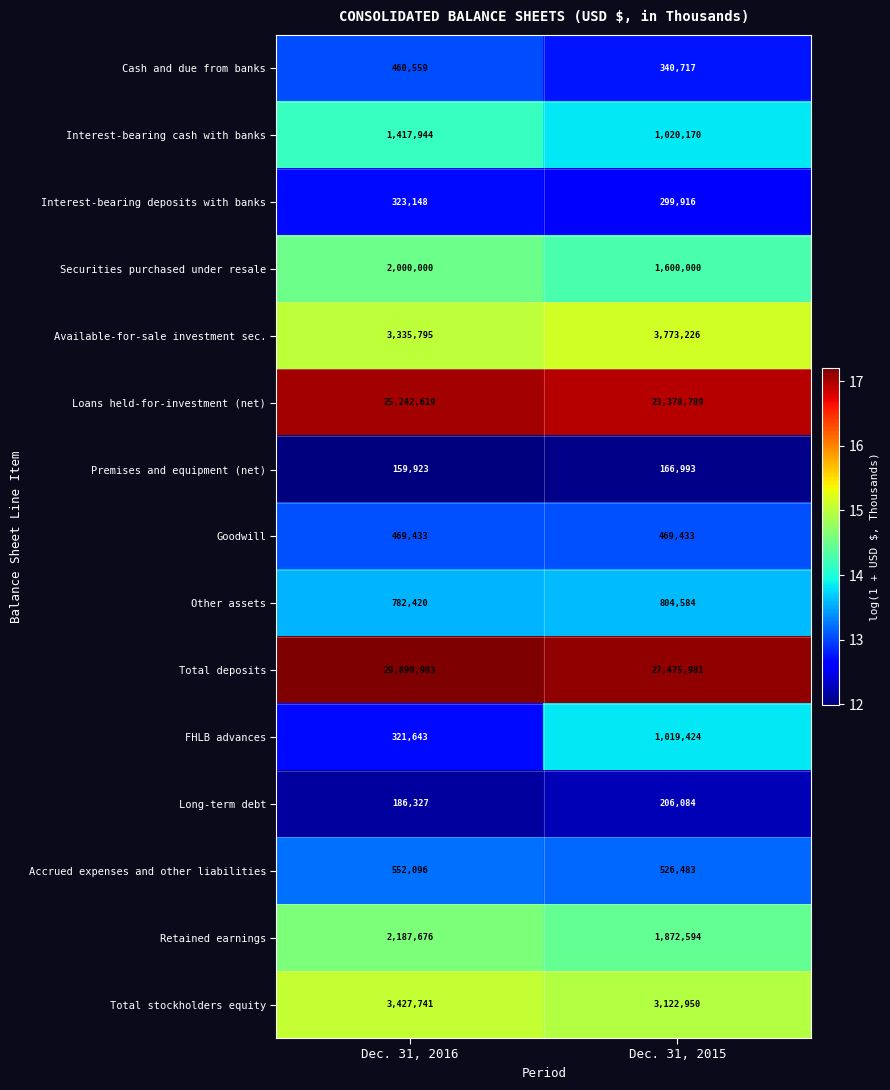

The Premises and equipment (net) series shows 102697 at Dec. 31, 2015. True or false?

False